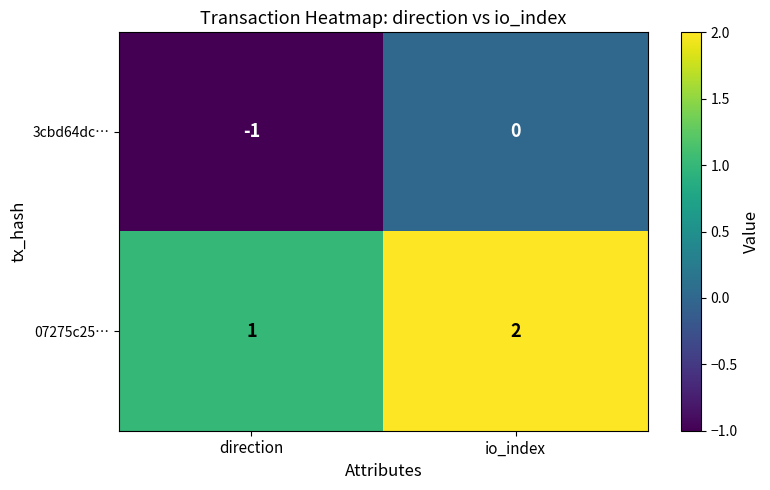

What is the difference between the 07275c25… values at io_index and direction?

1